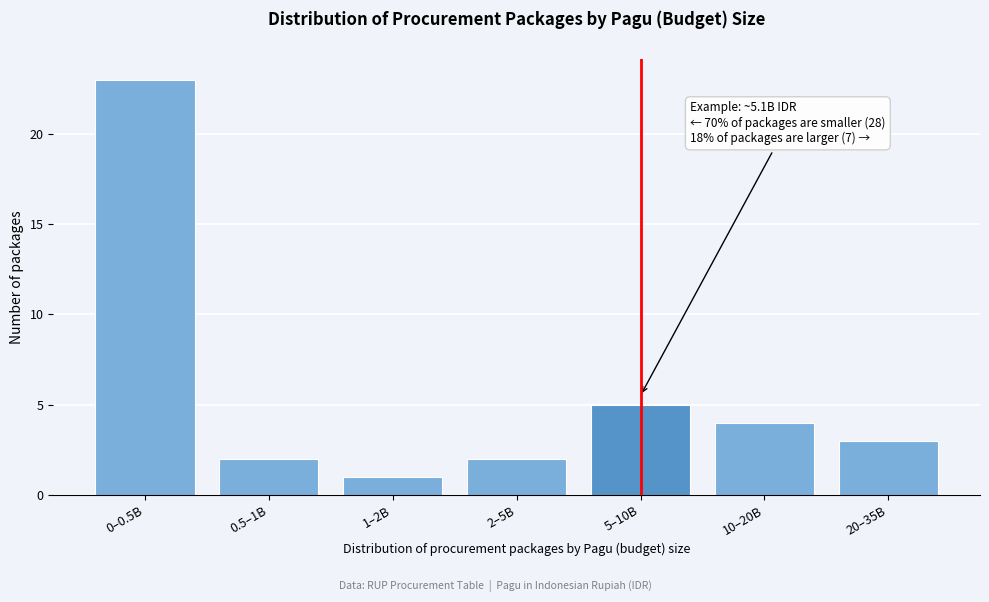

Reading right to left, what are all the values shown in this chart?

3	4	5	2	1	2	23